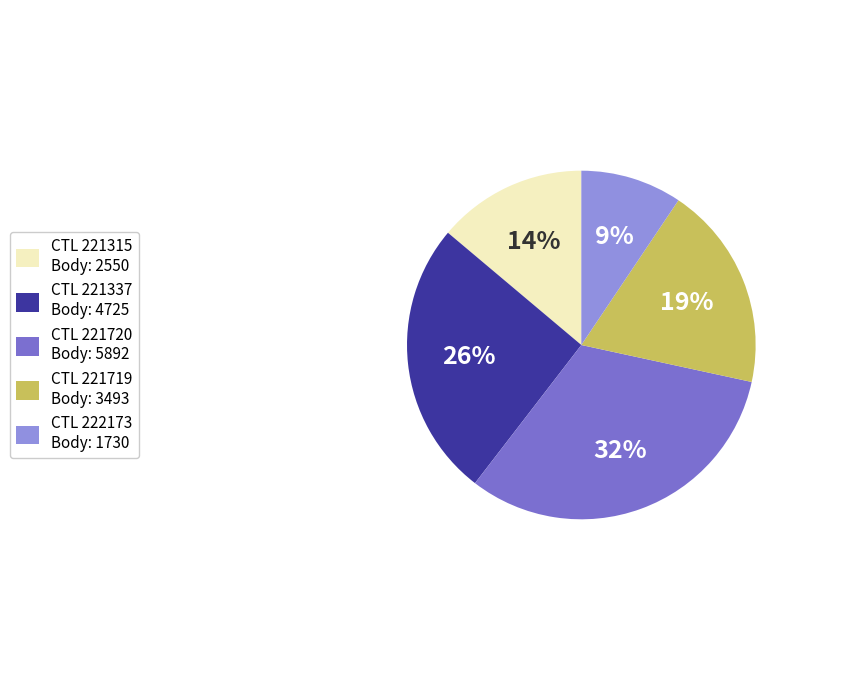

To the nearest percent, what percentage of the pie is CTL 222173 Body: 1730?

9%